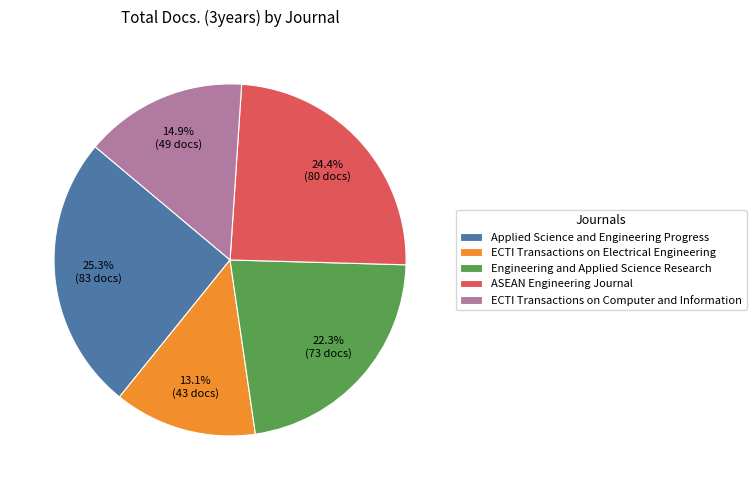

Which has a higher value, ECTI Transactions on Computer and Information or Applied Science and Engineering Progress?

Applied Science and Engineering Progress